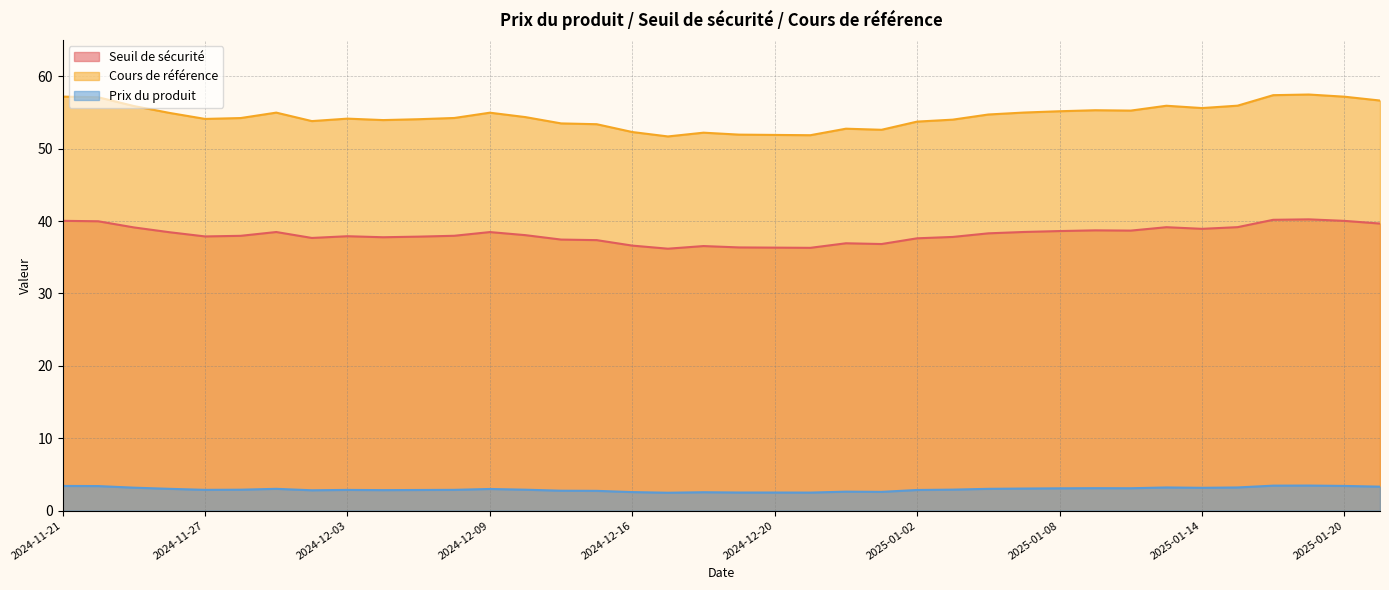

What is the difference between the highest and lowest values at 2024-12-20?

49.4